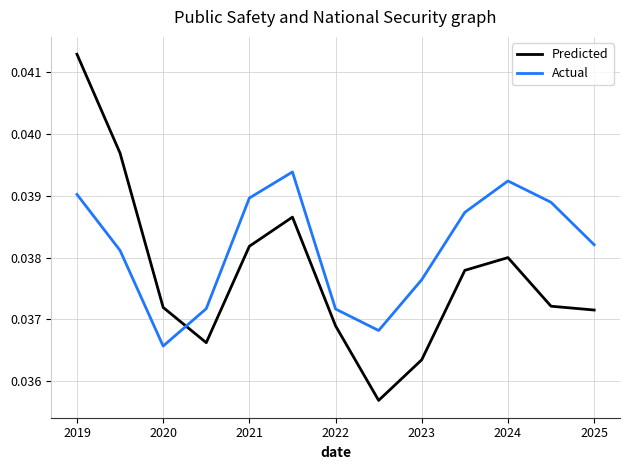

Which series has the largest total across all categories?

Actual